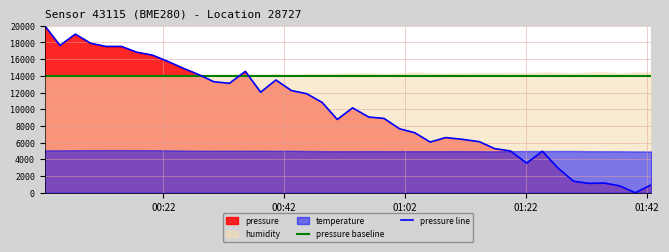

Which series has the widest spread of values?

pressure line